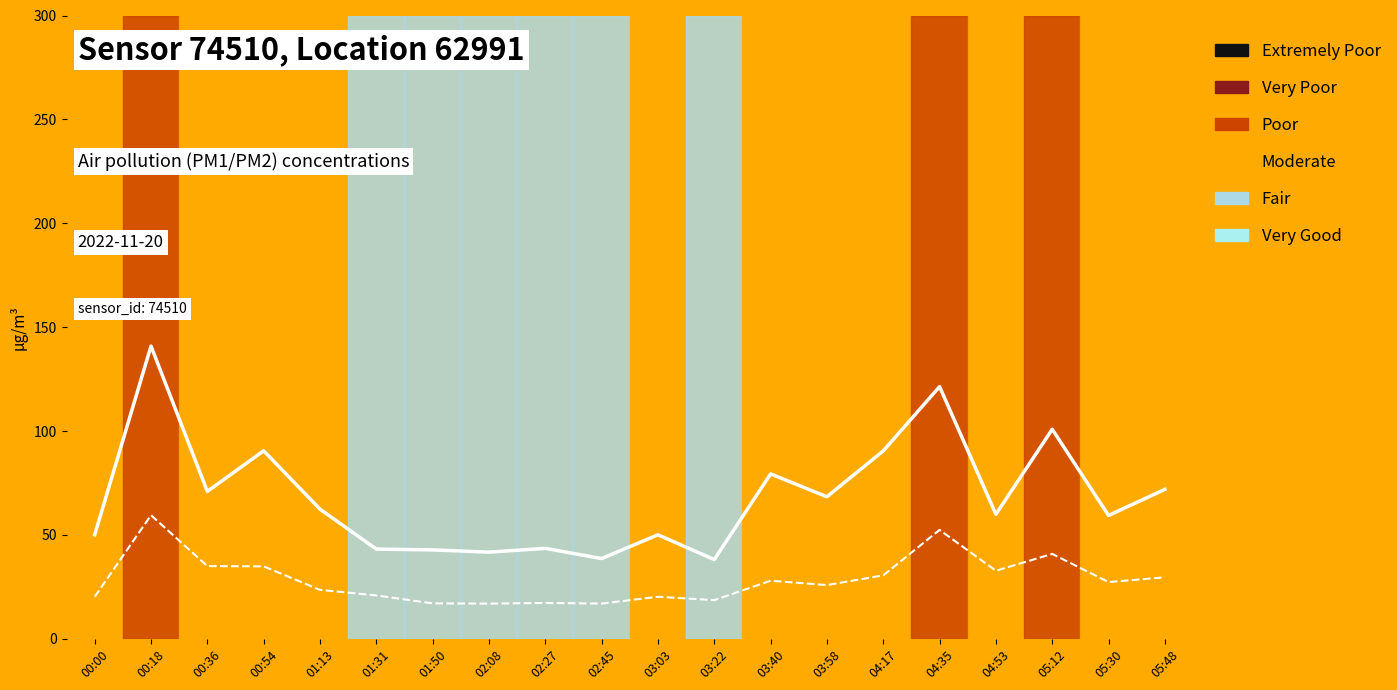

What is the label of the 4th point from the left?

00:54